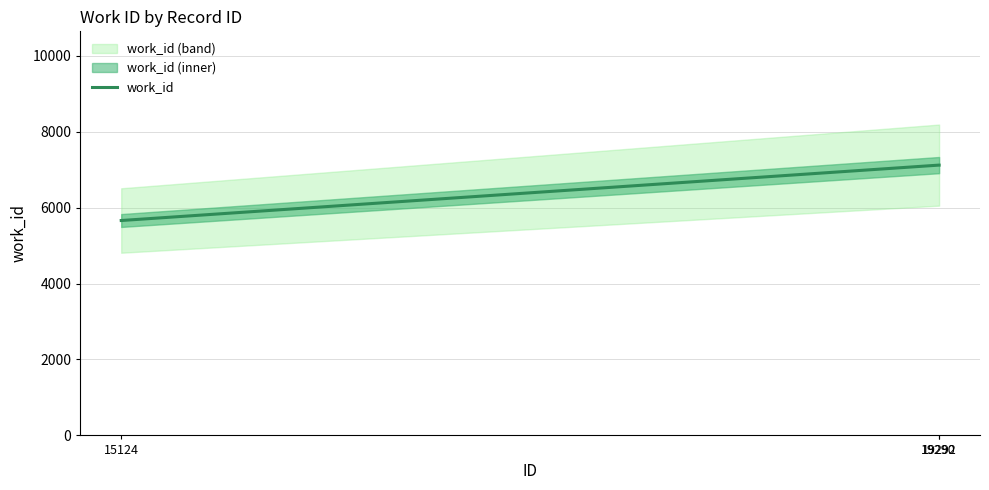

How many lines are shown in the chart?

1